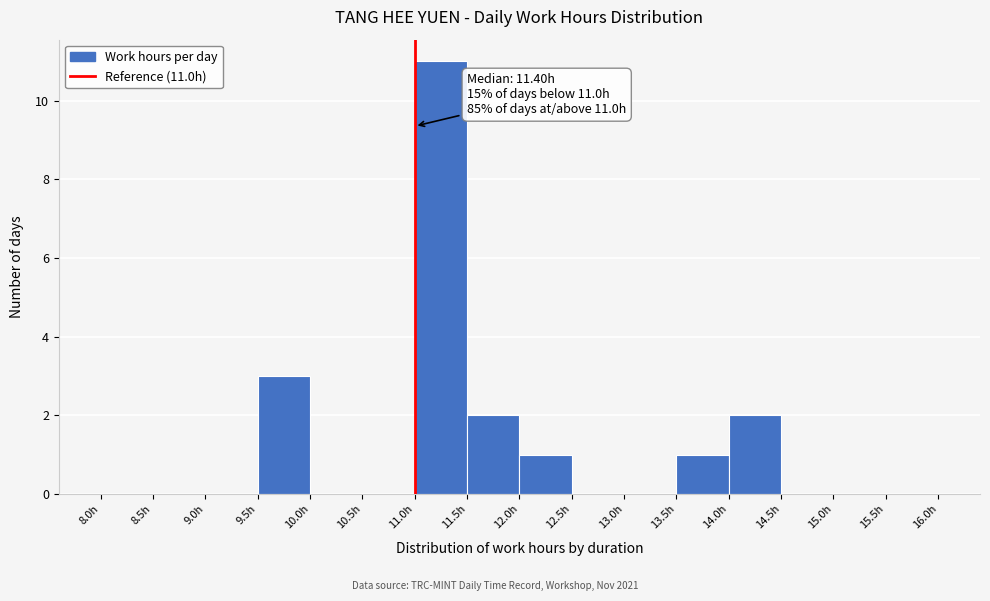

Which range on the x-axis has the tallest bar?

11.0 to 11.5